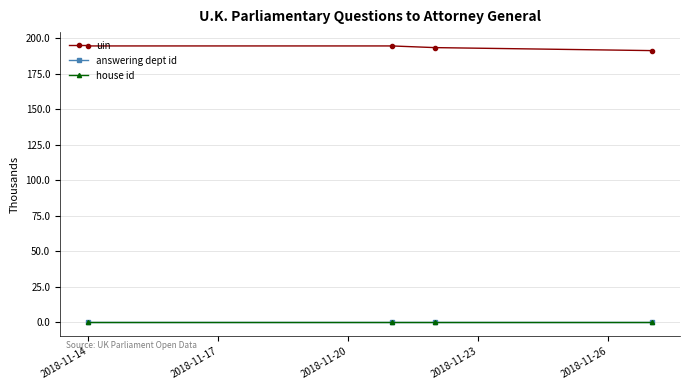

True or false: house id and uin intersect in this chart.

False